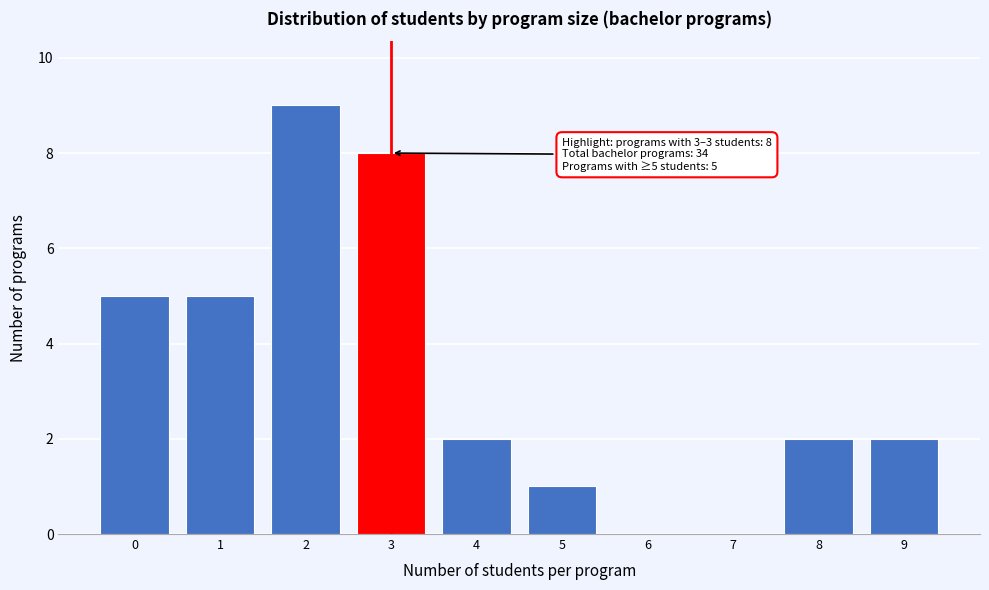

Reading left to right, extract all data points from this chart.

0=5	1=5	2=9	3=8	4=2	5=1	6=0	7=0	8=2	9=2